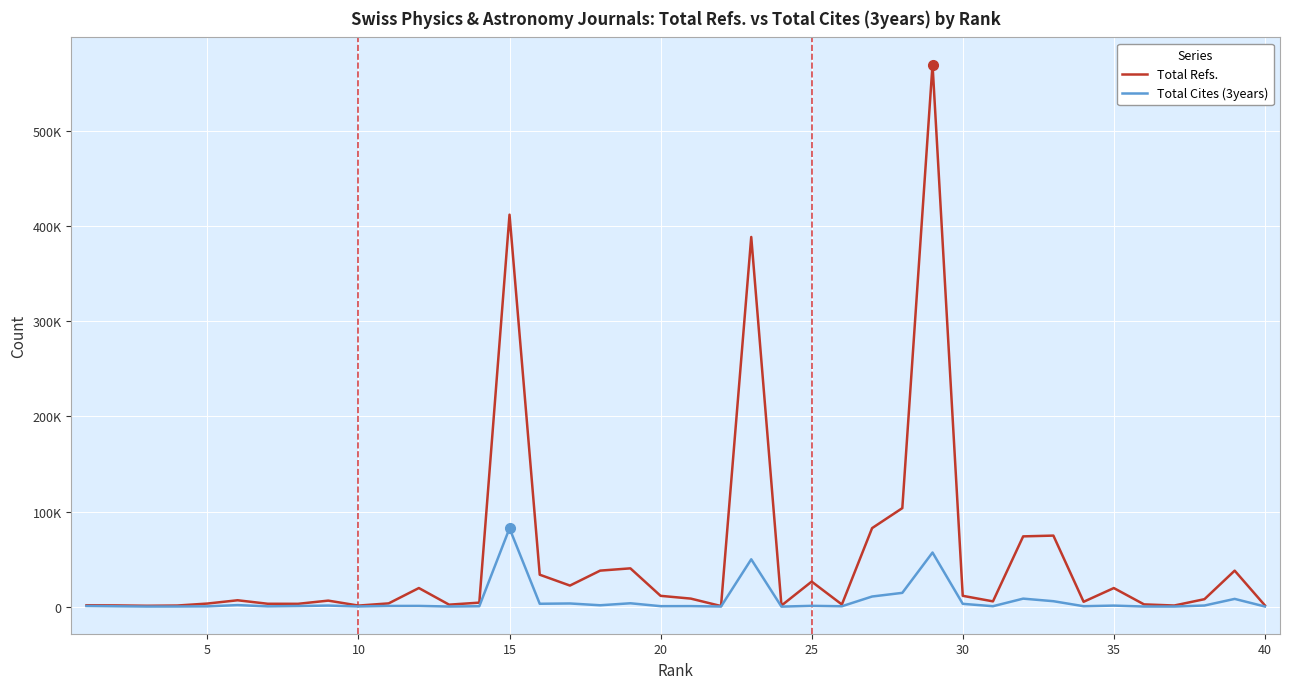

Rank the series by their maximum value, from lowest to highest.

Total Cites (3years), Total Refs.